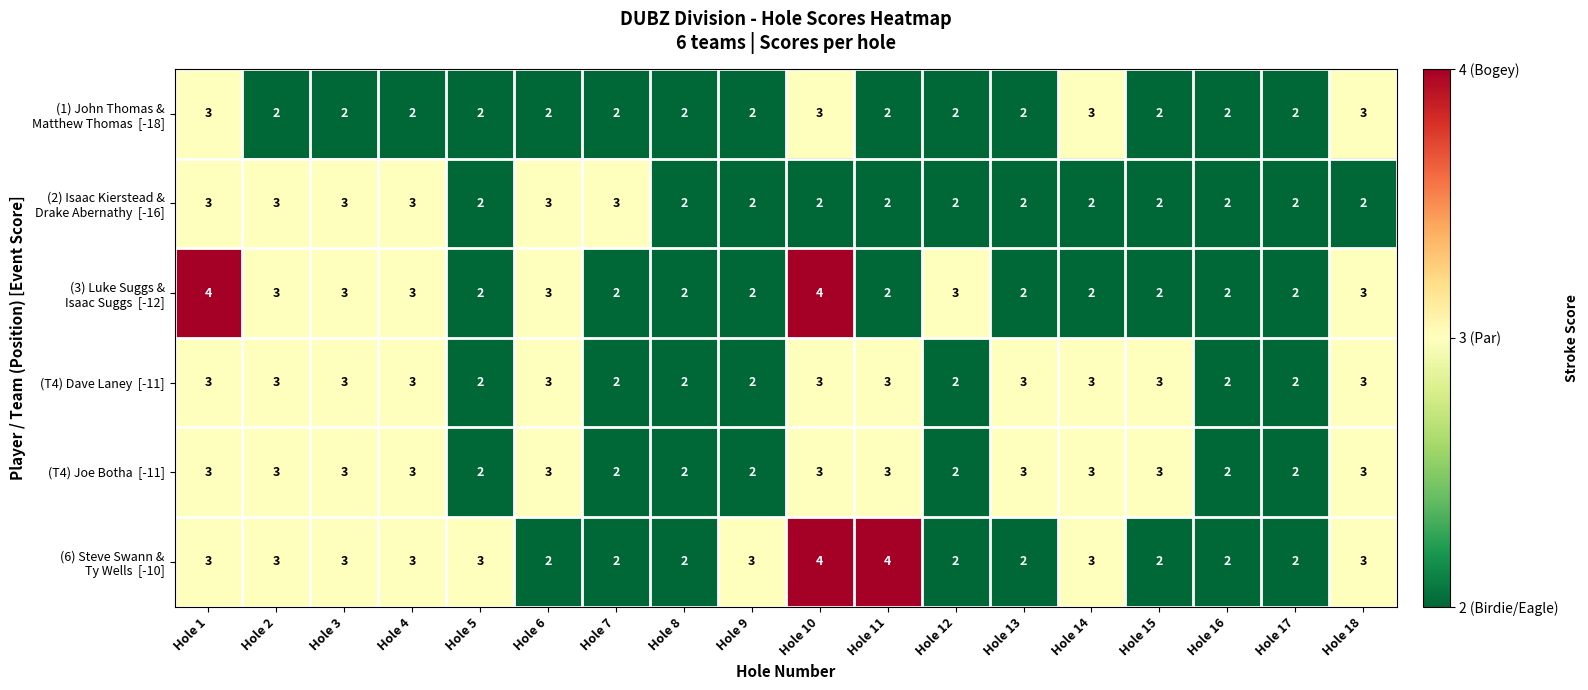

What is the greatest value displayed?

4